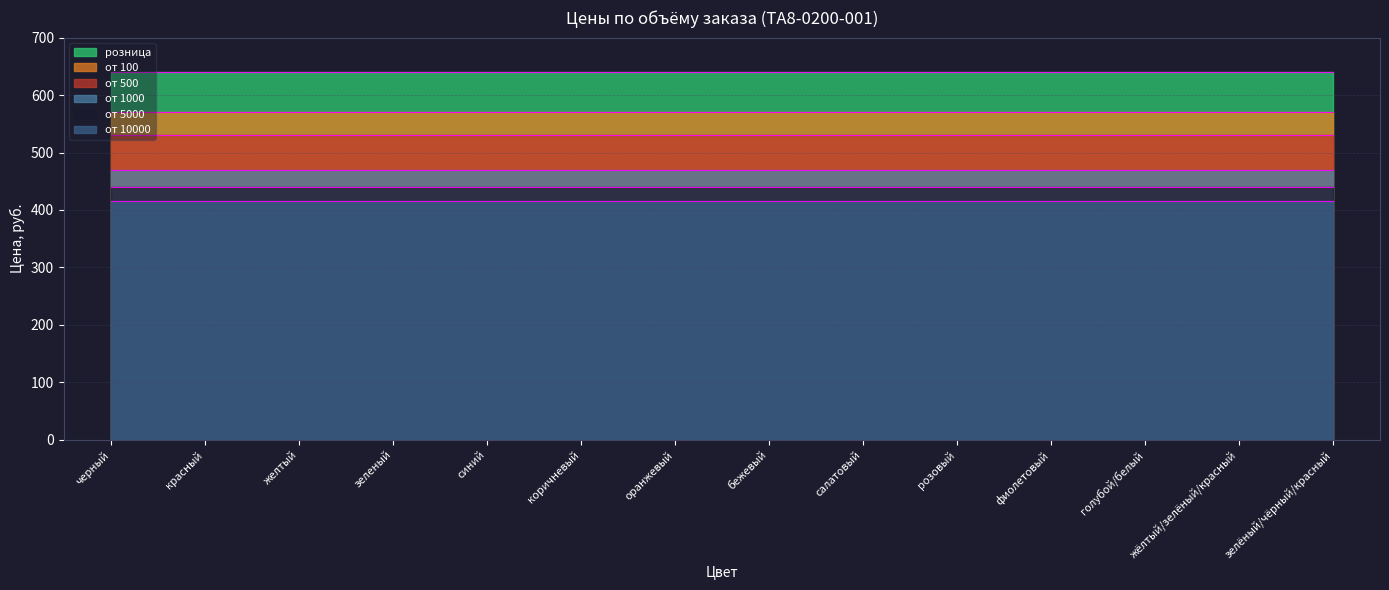

What are all the series names shown in the legend?

от 10000, от 5000, от 1000, от 500, от 100, розница